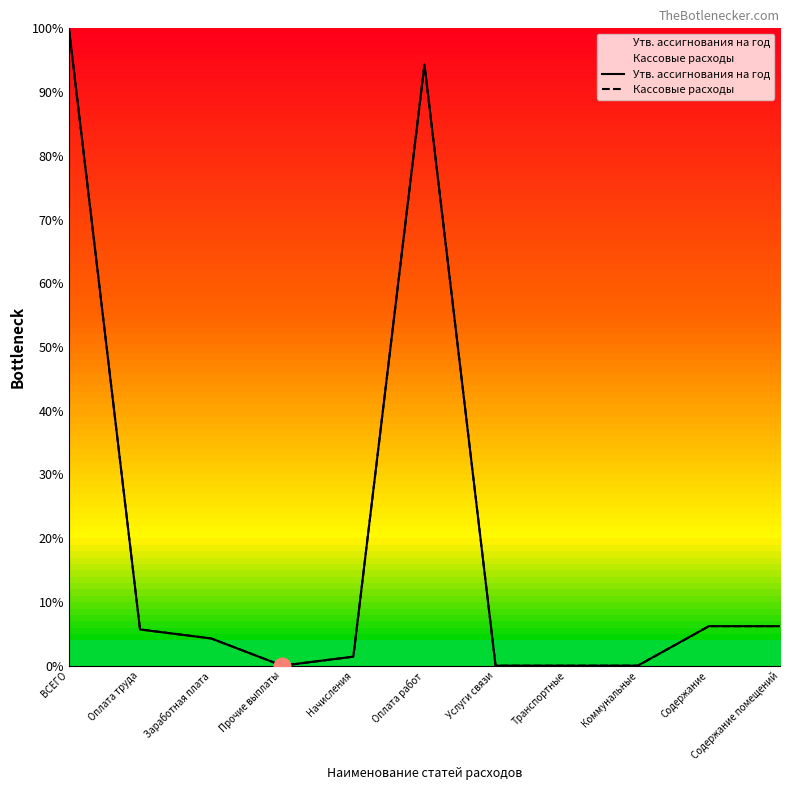

Reading left to right, what are all the values shown in this chart?

Утв. ассигнования на год: ВСЕГО=100.0	Оплата труда=5.7	Заработная плата=4.3	Прочие выплаты=0.0	Начисления=1.4	Оплата работ=94.3	Услуги связи=0.0	Транспортные=0.0	Коммунальные=0.0	Содержание=6.2	Содержание помещений=6.2
Кассовые расходы: ВСЕГО=100.0	Оплата труда=5.7	Заработная плата=4.3	Прочие выплаты=0.0	Начисления=1.4	Оплата работ=94.3	Услуги связи=0.0	Транспортные=0.0	Коммунальные=0.0	Содержание=6.2	Содержание помещений=6.2